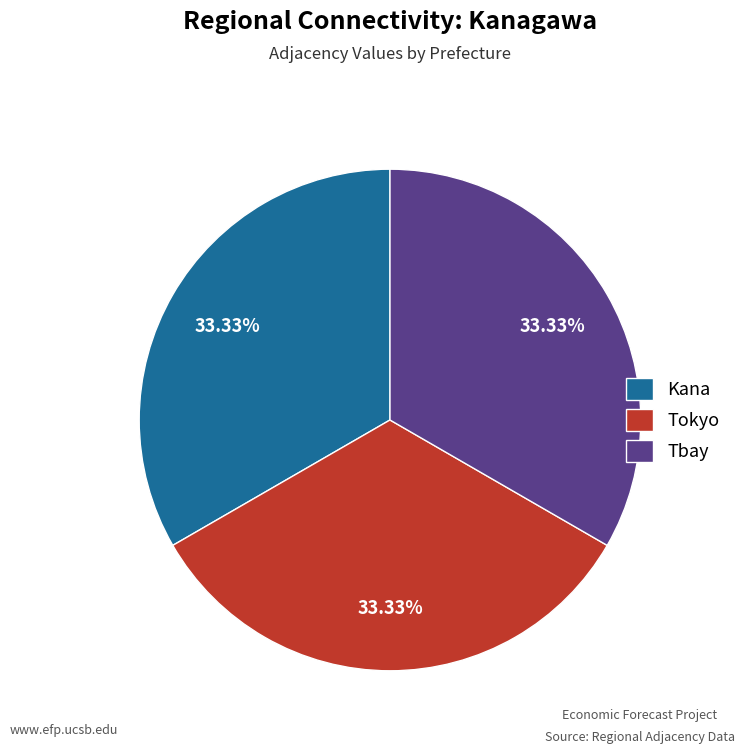

Does Tbay represent more than half of the total?

No